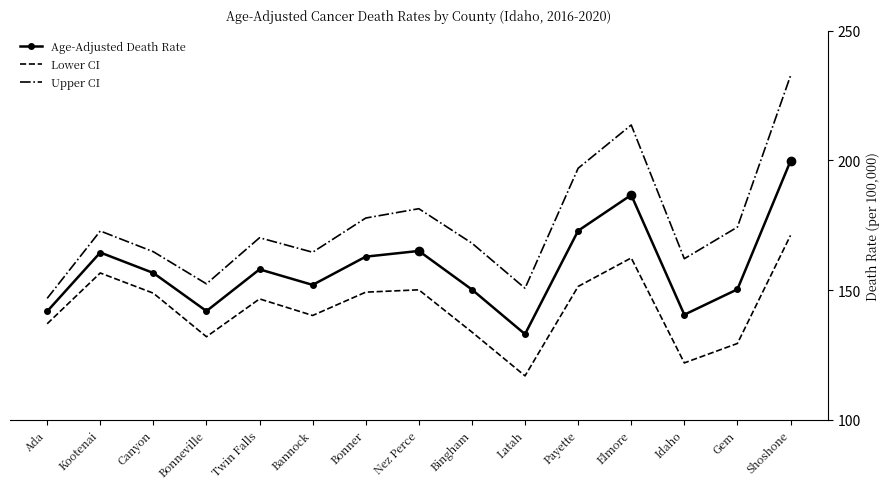

Which category has the highest value across all series?

Shoshone